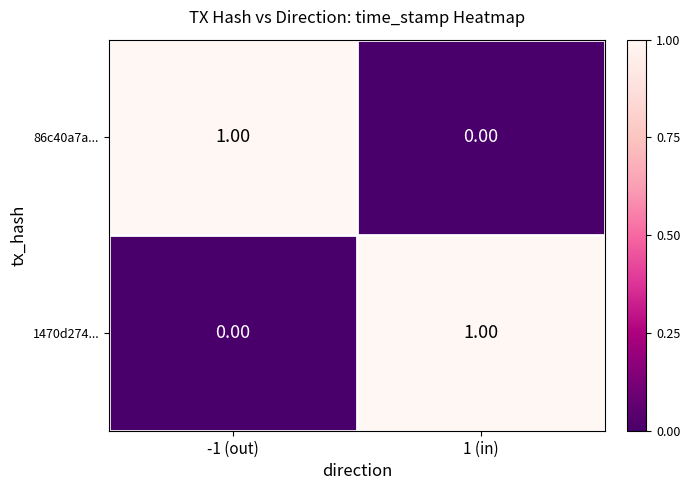

At 1 (in), list the series in order from largest to smallest.

1470d274..., 86c40a7a...